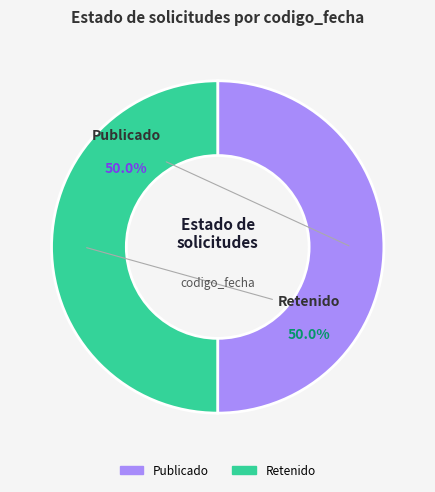

How many slices are in this pie chart?

2